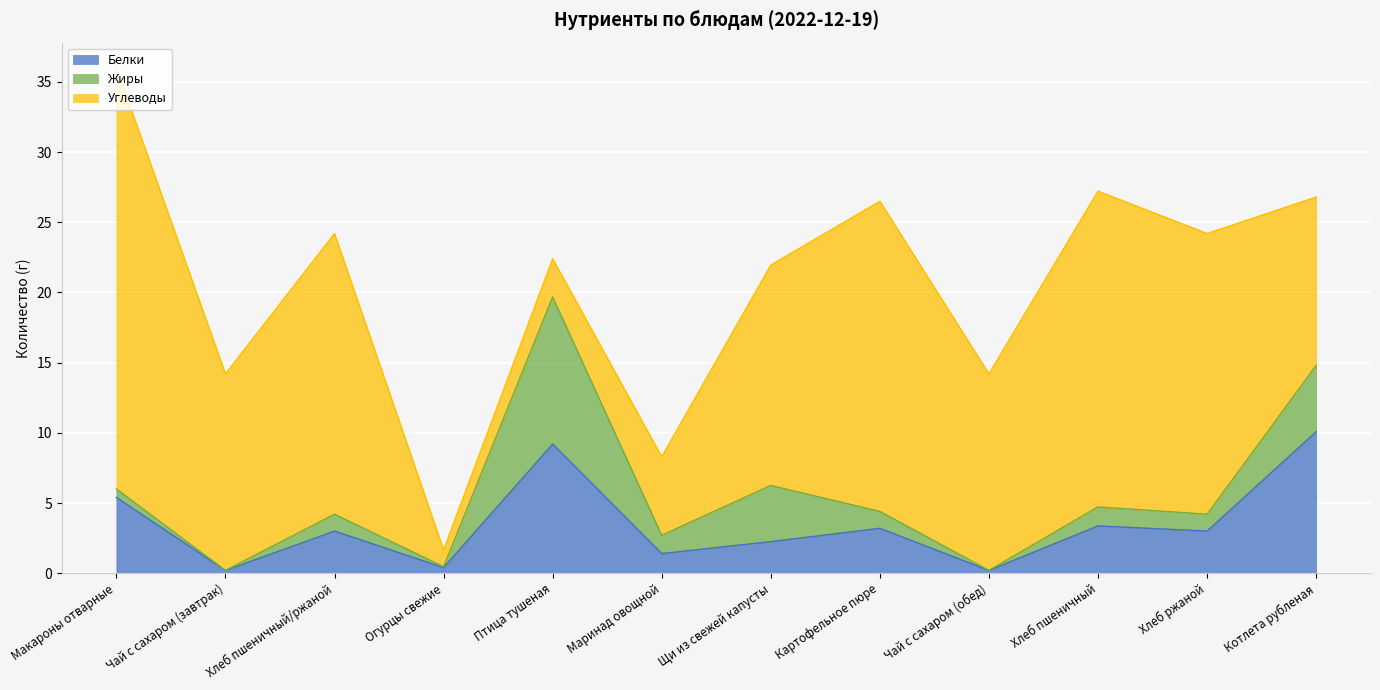

Reading left to right, transcribe all the data shown in this chart.

Белки: 5.4	0.2	3.0	0.4	9.2	1.4	2.2	3.2	0.2	3.4	3.0	10.1
Жиры: 0.6	0.0	1.2	0.1	10.5	1.3	4.0	1.2	0.0	1.4	1.2	4.7
Углеводы: 30.0	14.0	20.0	1.2	2.7	5.6	15.7	22.1	14.0	22.5	20.0	12.0